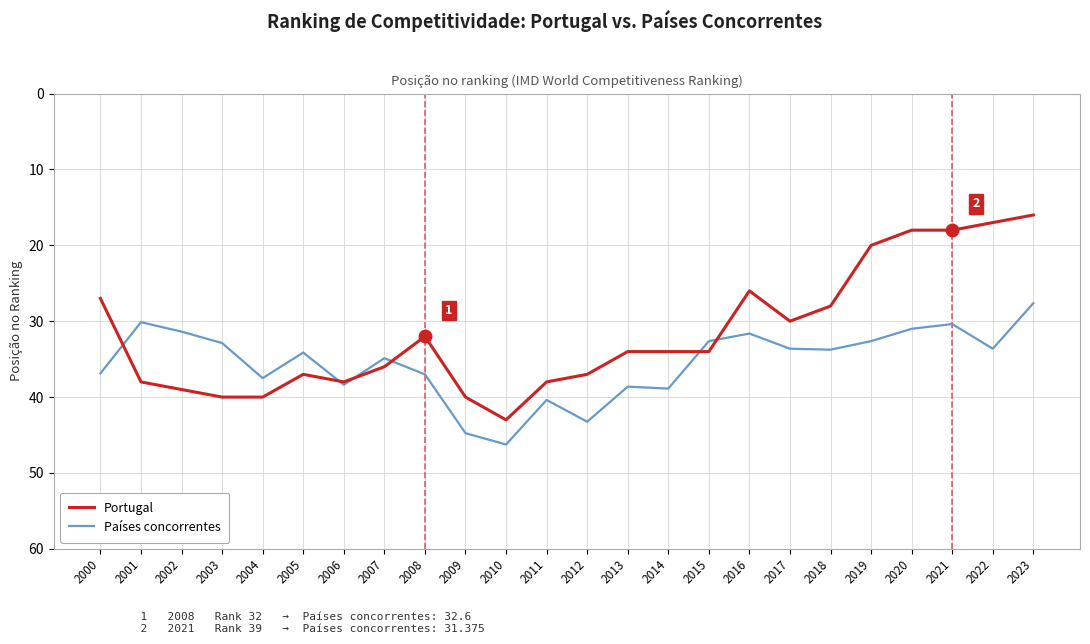

What is the minimum value shown in the chart?

16.0